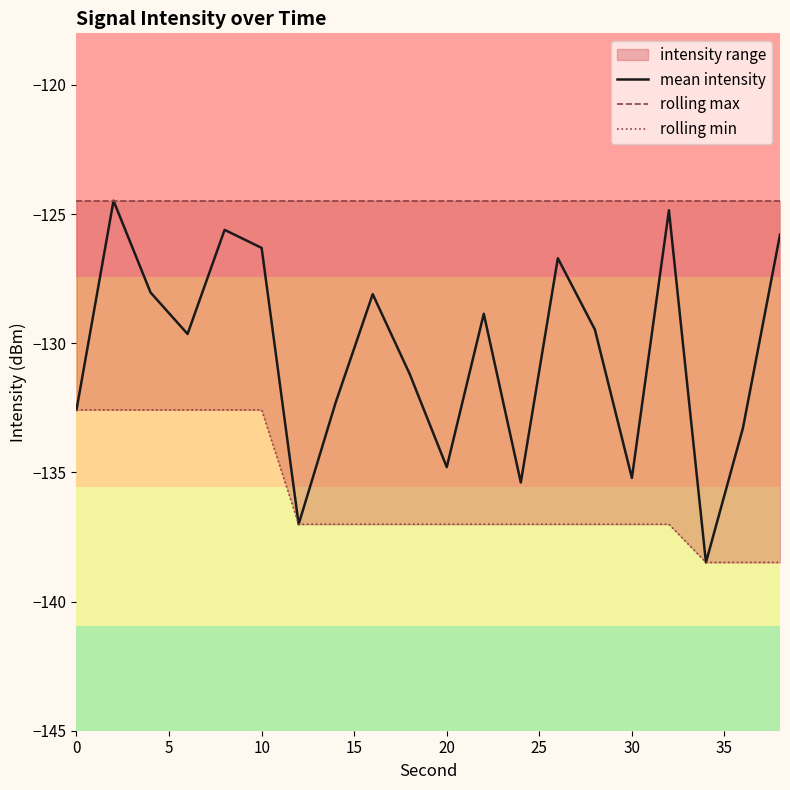

What is the highest value of the mean intensity series?

-124.5